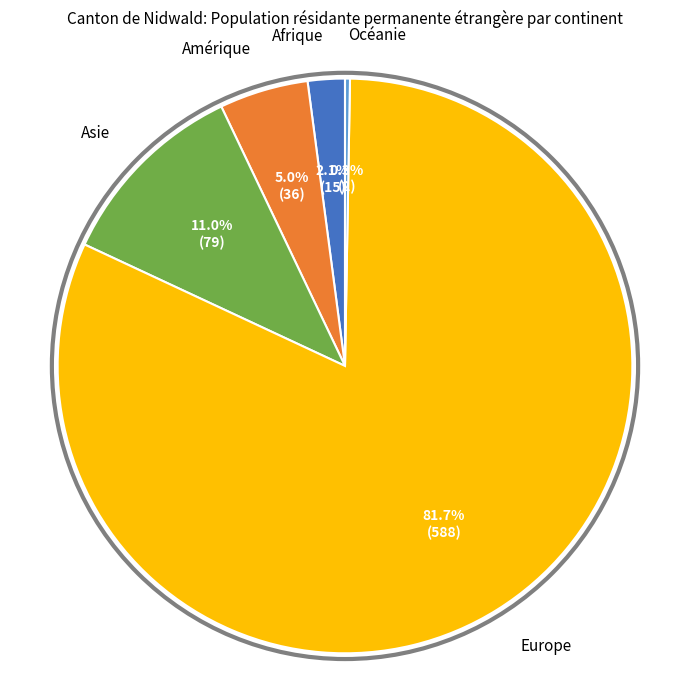

How many segments does this pie chart have?

5